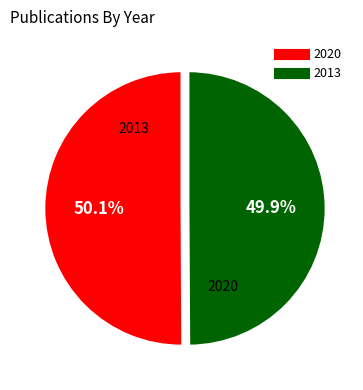

Is there a majority slice in this chart?

Yes